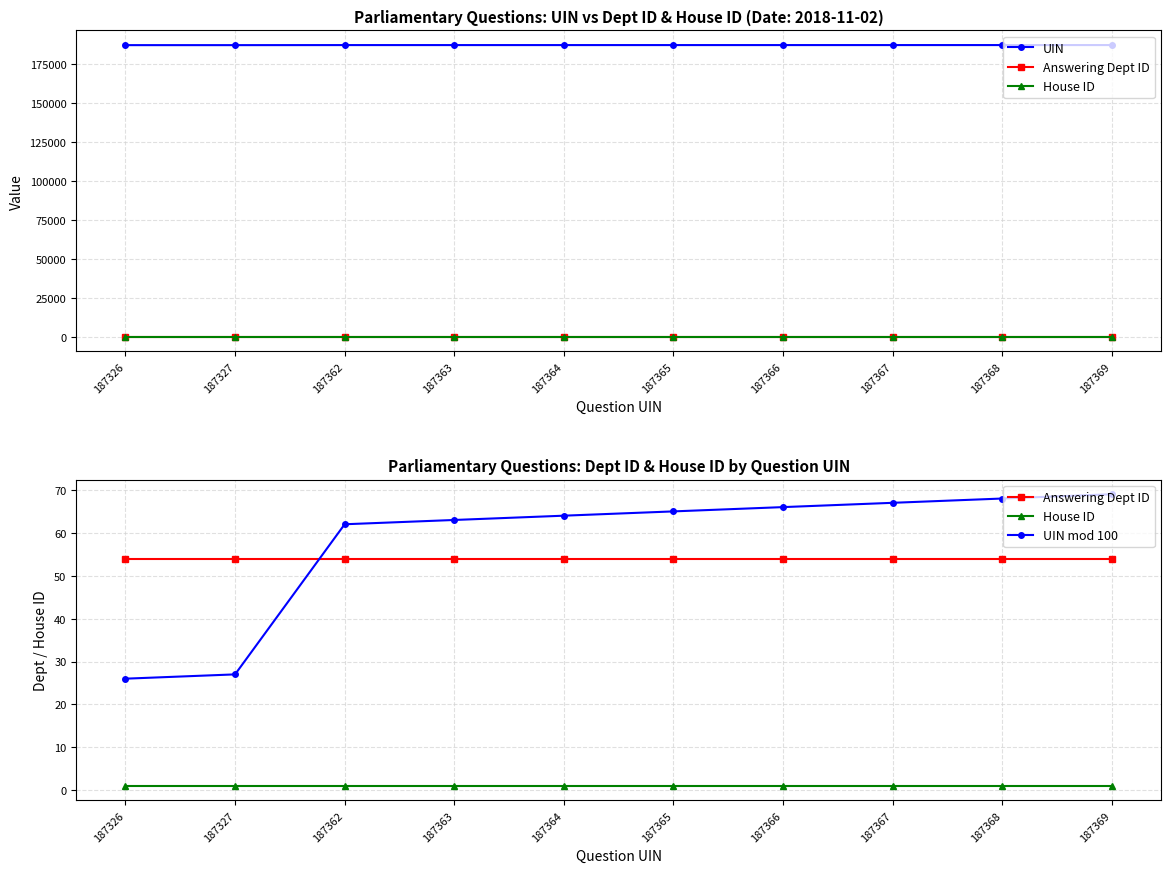

What are all the series names shown in the legend?

UIN, Answering Dept ID, House ID, UIN mod 100